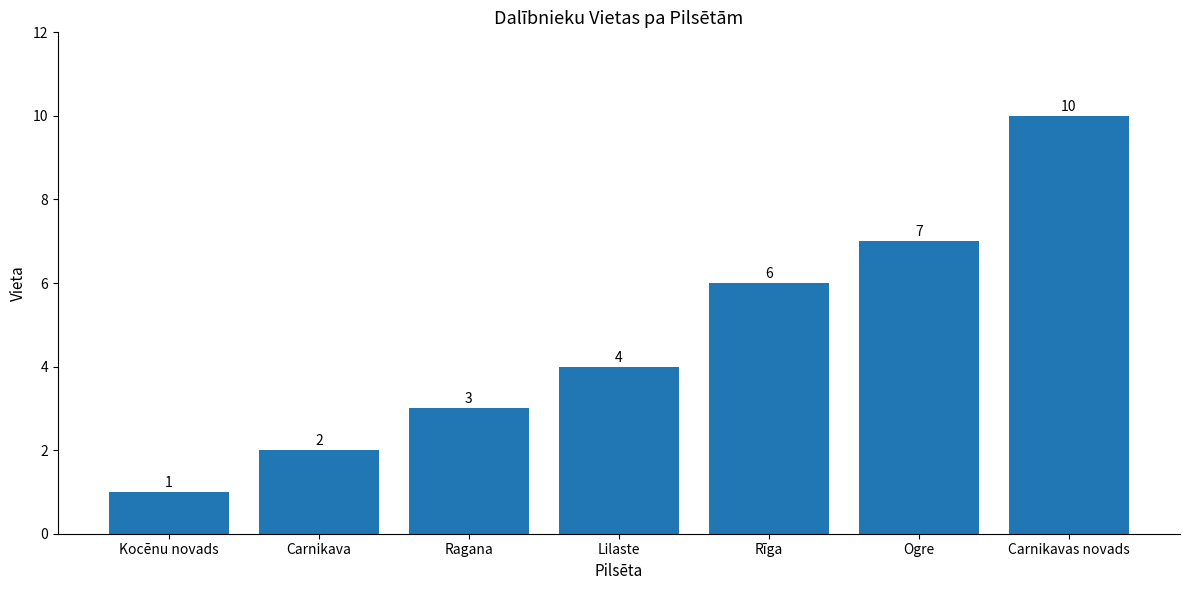

What is the change in value from Kocēnu novads to Carnikava?

+1